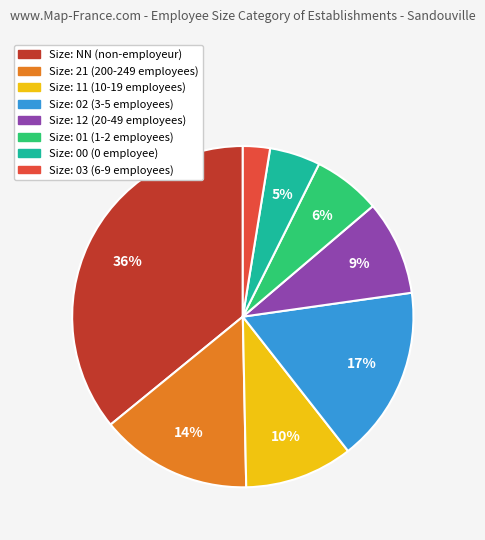

Is there any slice that represents more than half of the pie?

No